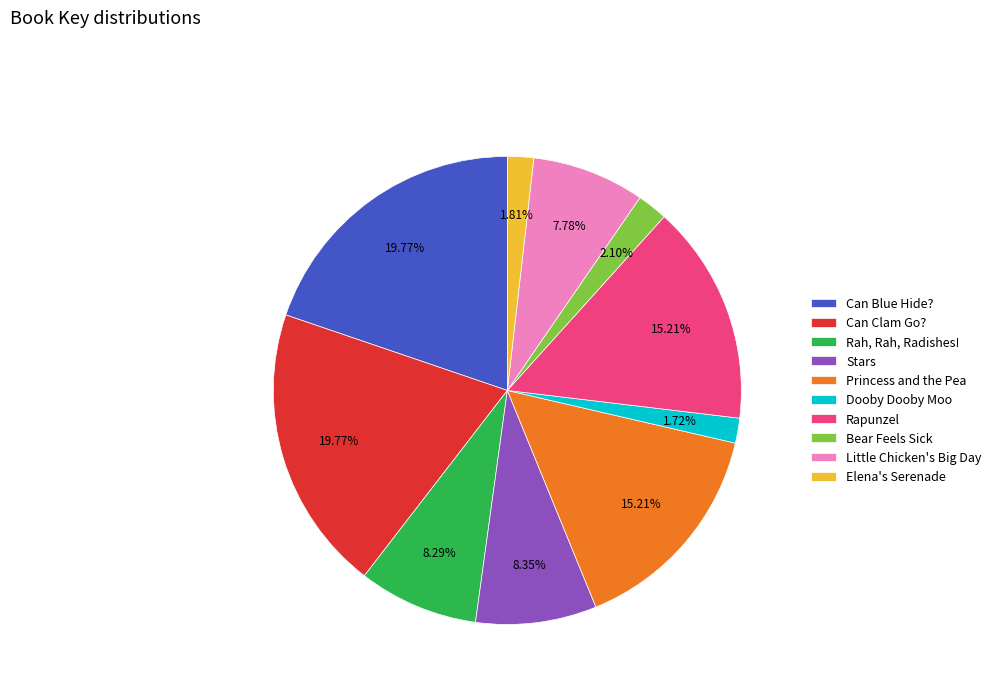

To the nearest percent, what is the difference between the Rapunzel and Can Clam Go? slice percentages?

5%